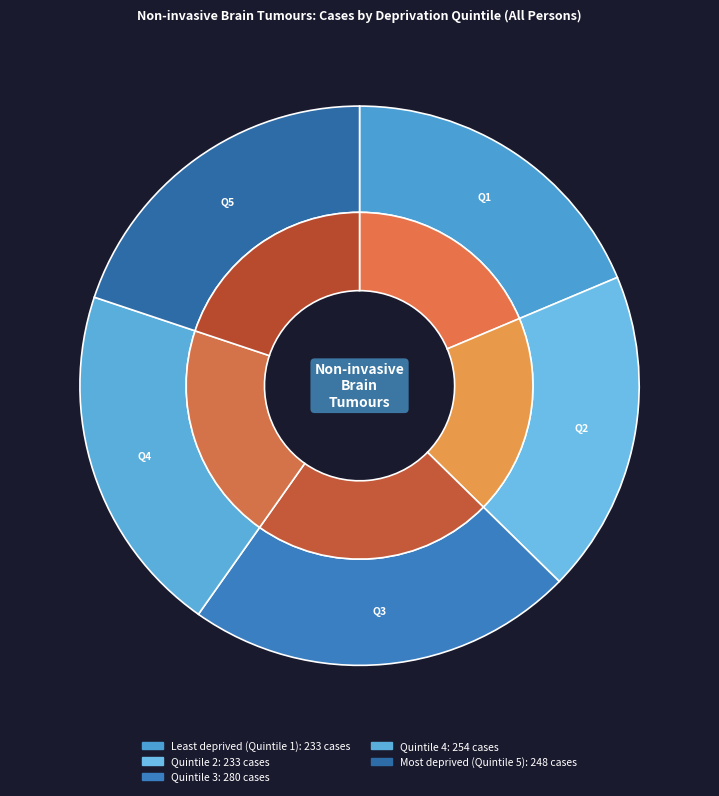

What is the total percentage of Quintile 2 and Least deprived (Quintile 1)?

37.3%